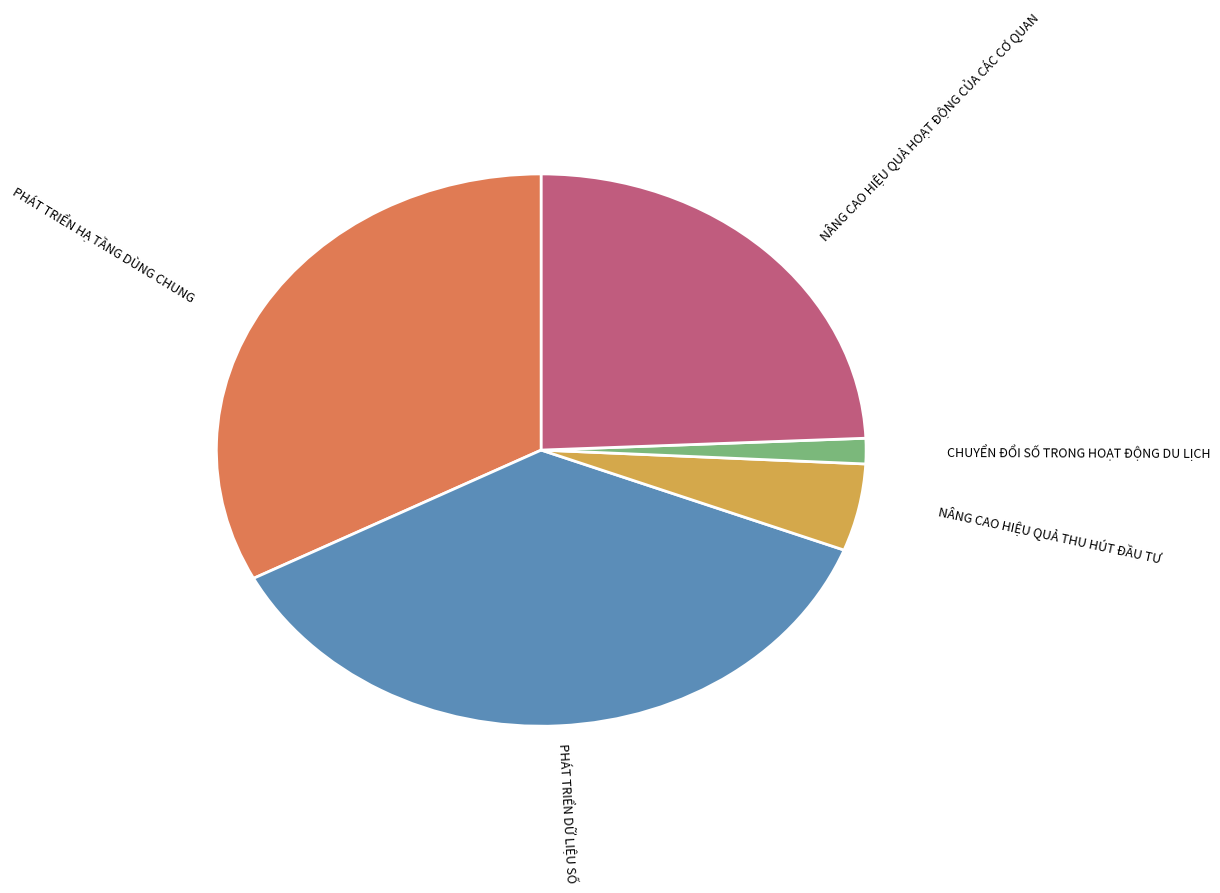

Is there any slice that represents more than half of the pie?

No